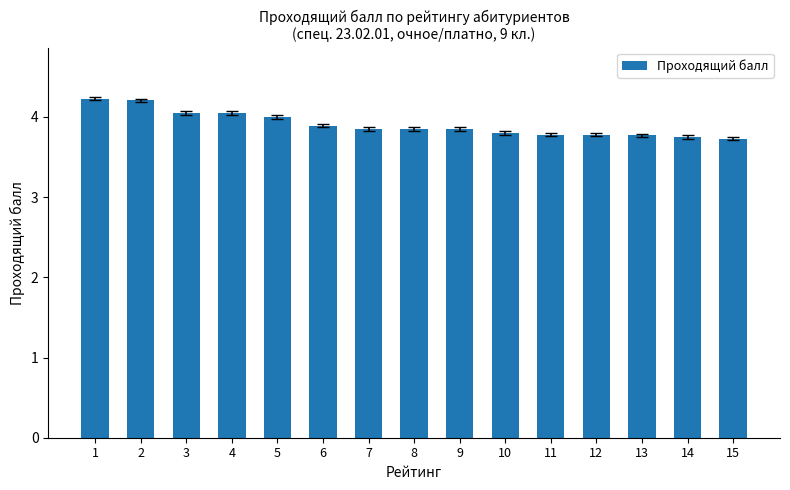

What is the value of the 2nd bar from the left?

4.2